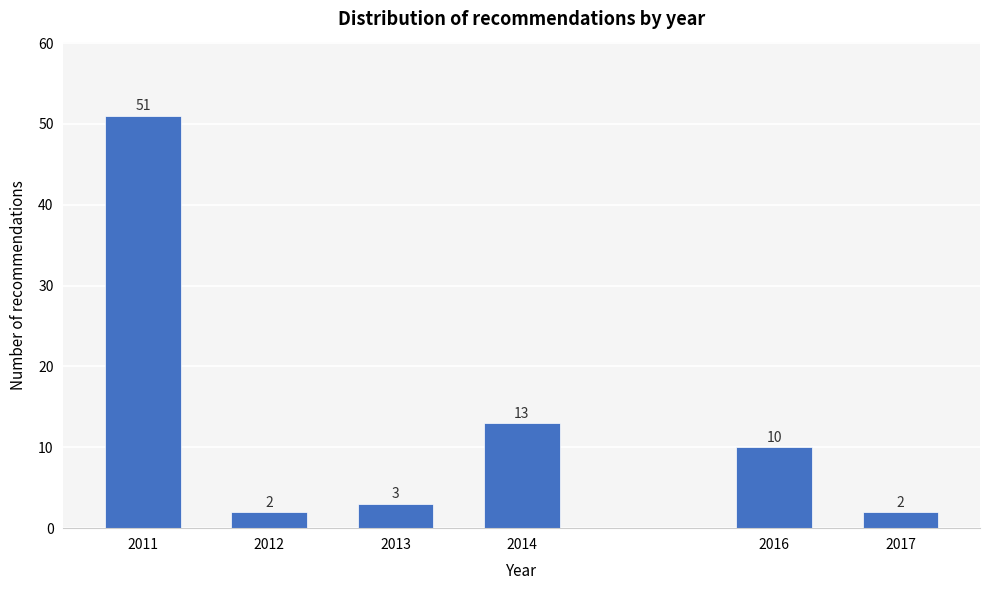

Reading left to right, extract all data points from this chart.

51	2	3	13	10	2